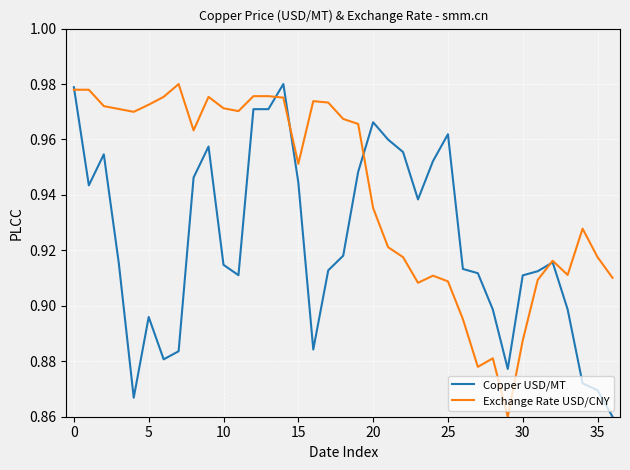

Which series has the largest total across all categories?

Exchange Rate USD/CNY